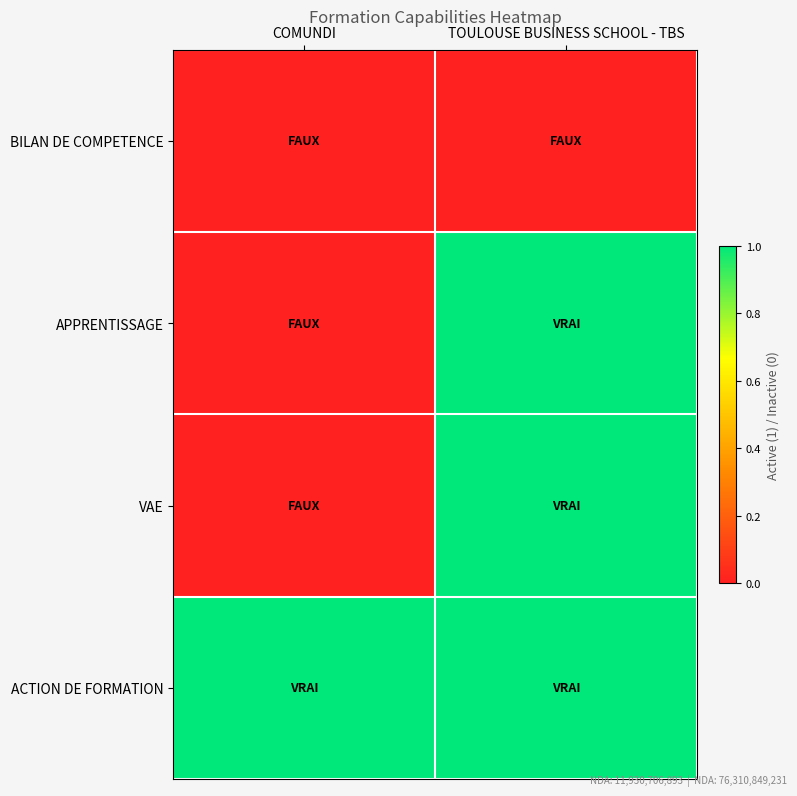

At which category is the sum across all series the highest?

TOULOUSE BUSINESS SCHOOL - TBS